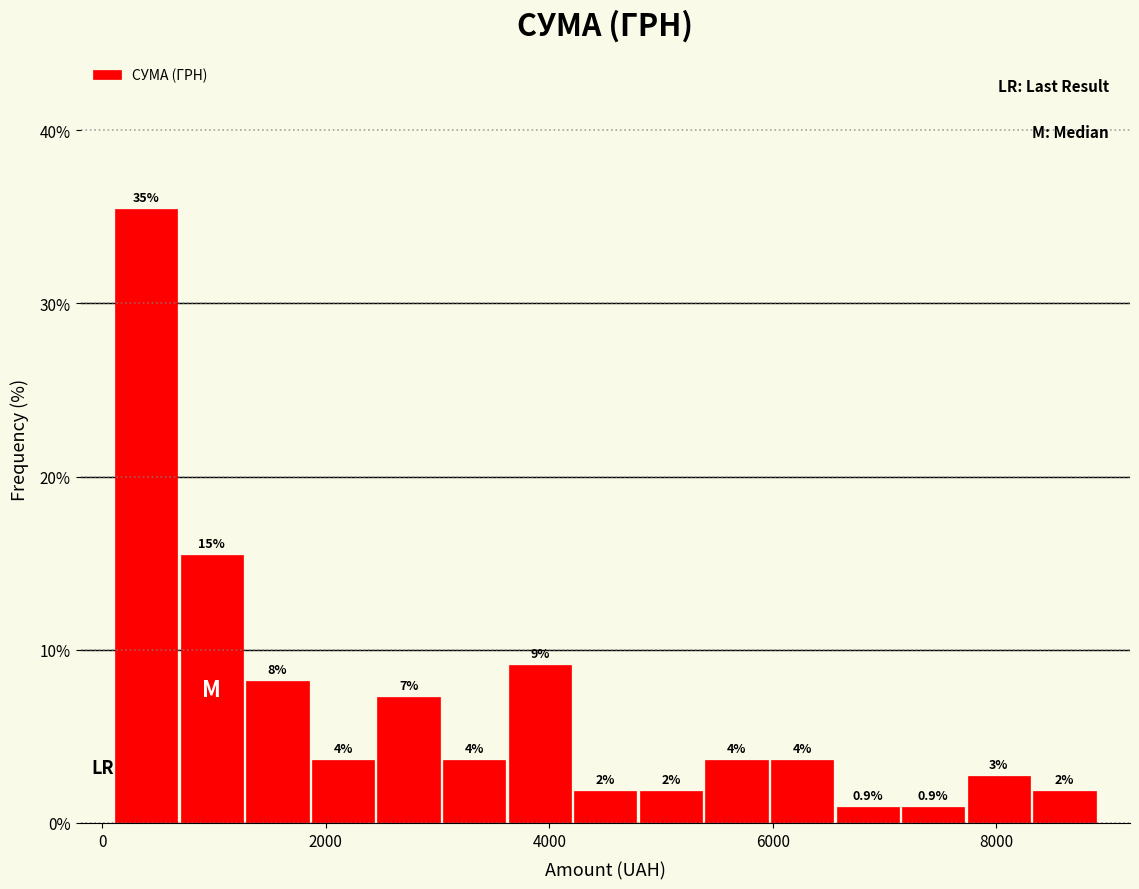

Read against the x-axis, roughly where is the centre of the tallest bar?

400